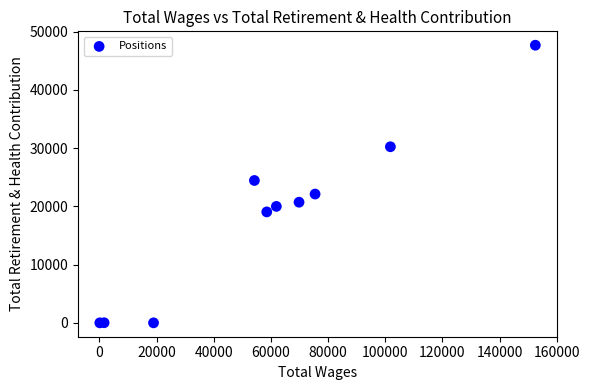

What Y value in the scatter plot is closest to 23830?

24438